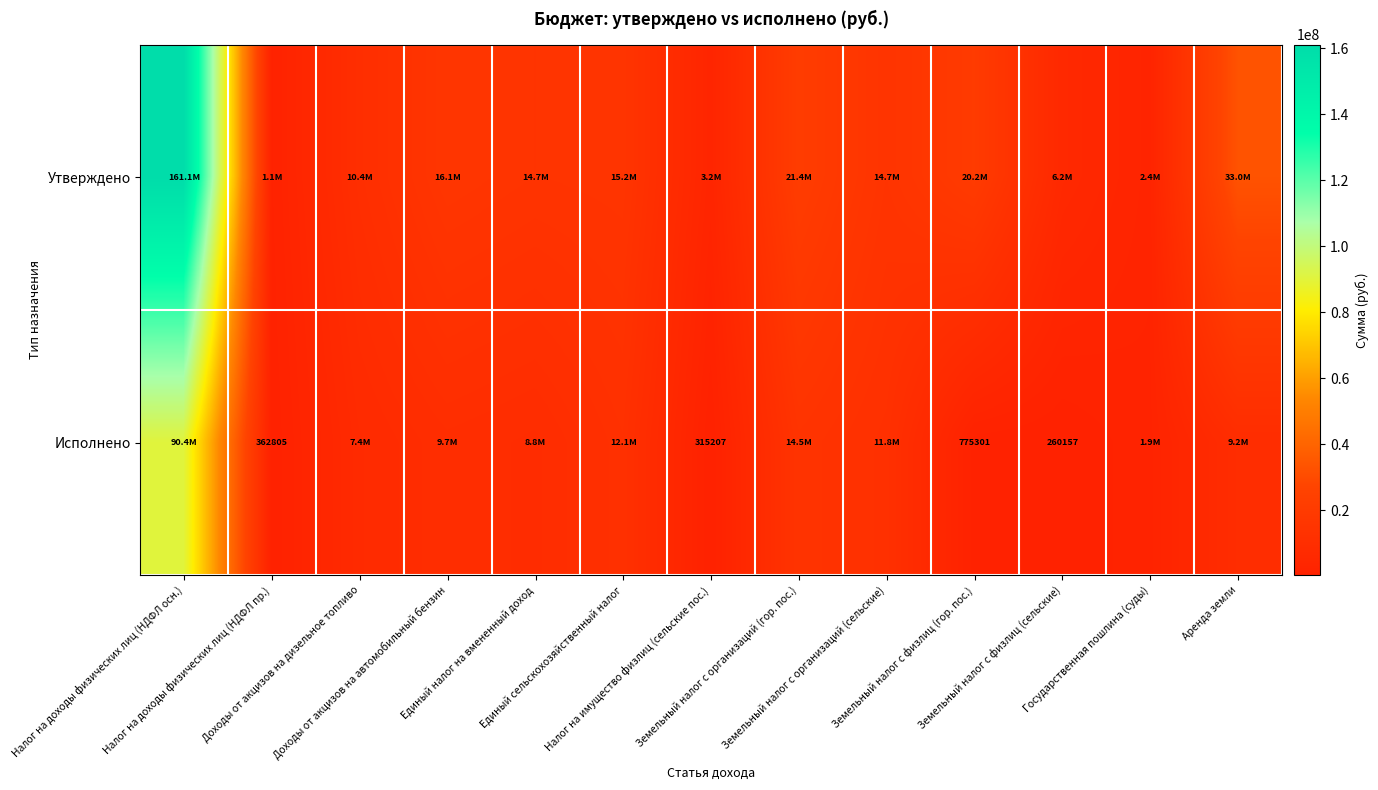

Which series has the largest total across all categories?

Утверждено